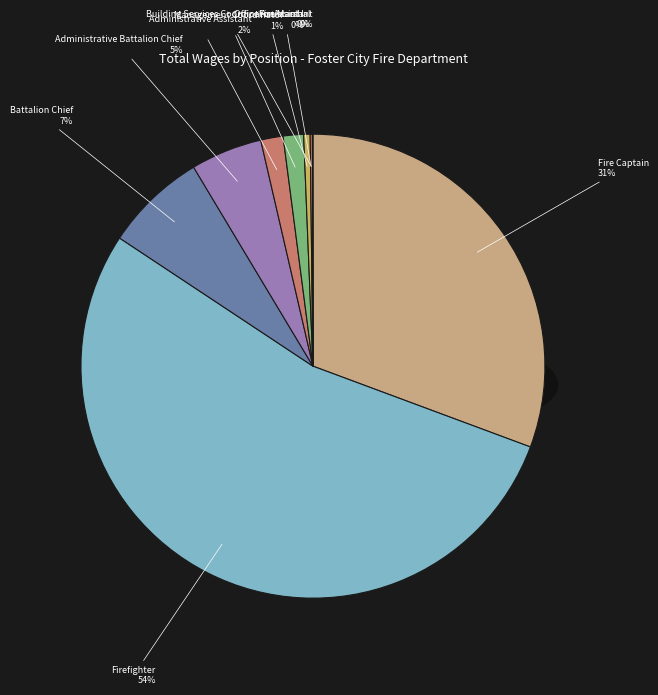

Between Building Services Coordinator Assistant and Management Coordinator, which is larger?

Management Coordinator